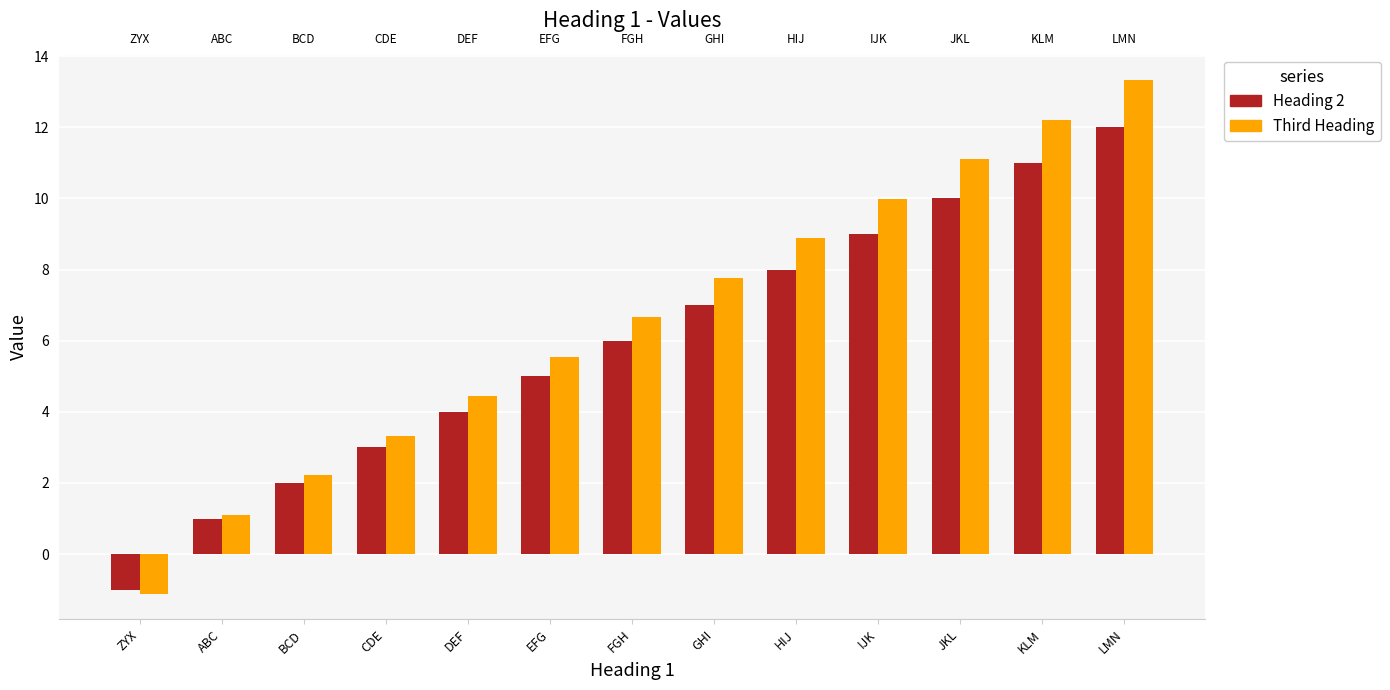

At which label is Heading 2 closest to 5?

EFG